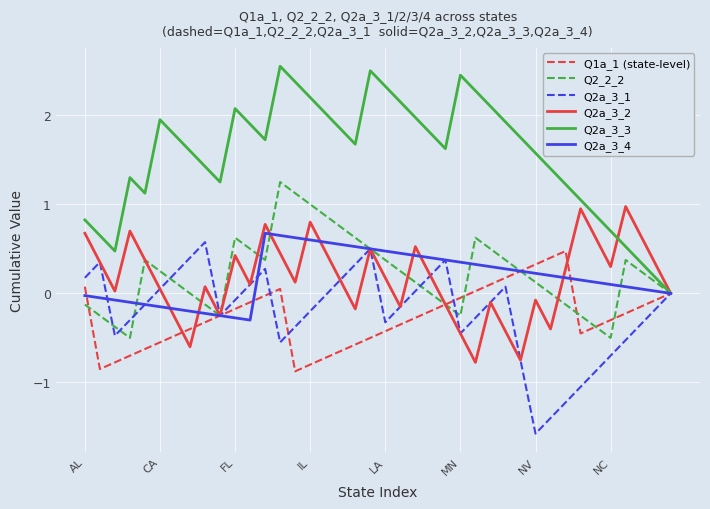

What is the lowest value of the Q2a_3_1 series?

-1.6